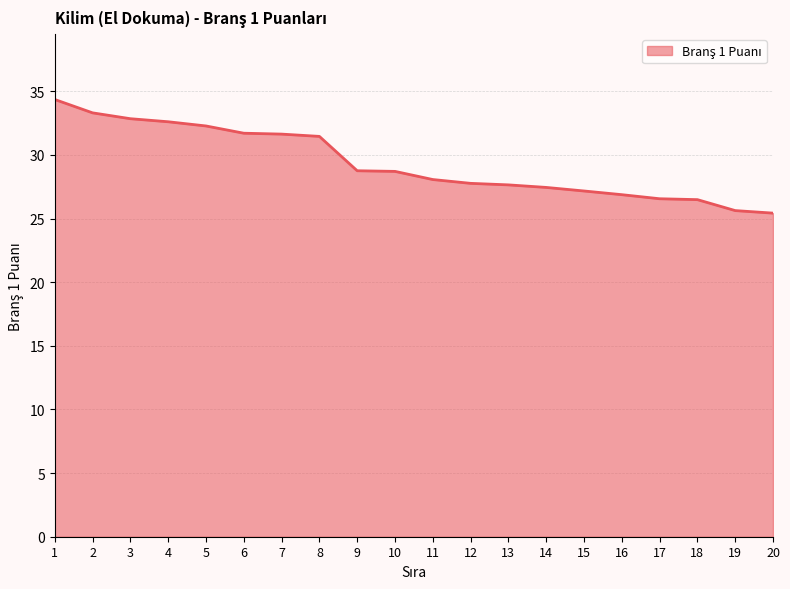

What is the difference between the maximum and minimum values?

8.9